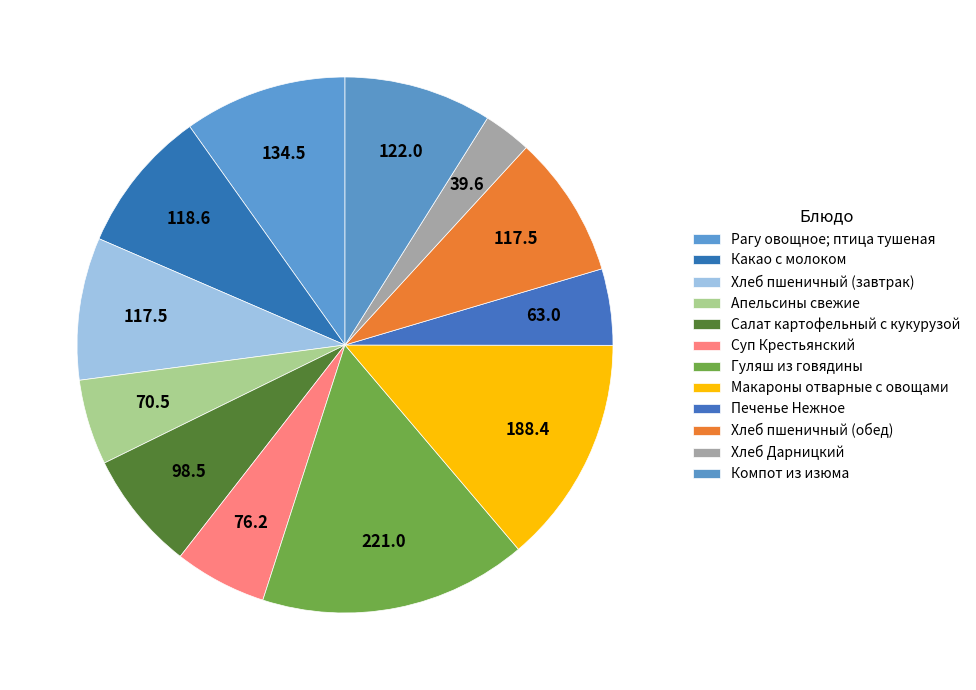

Which category has the biggest portion of the pie?

Гуляш из говядины